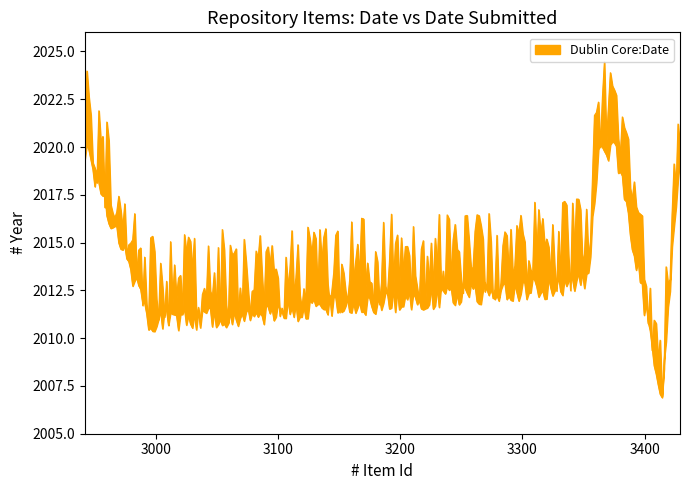

Which category has the highest value across all series?

2942